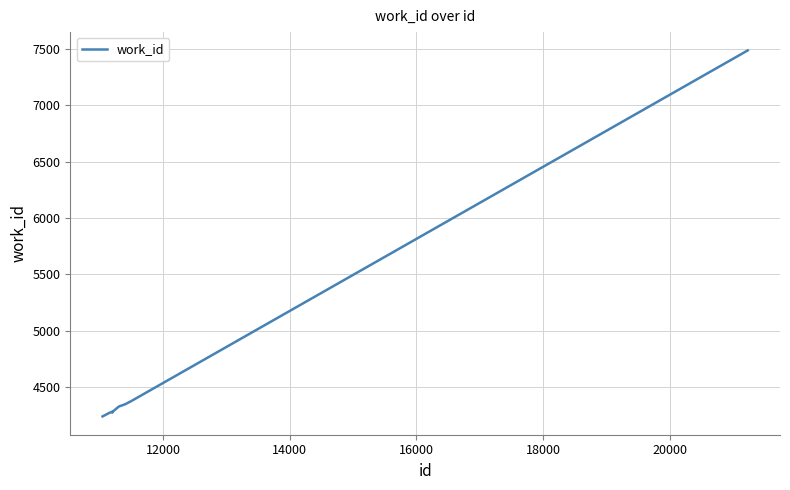

What is the average value?

4615